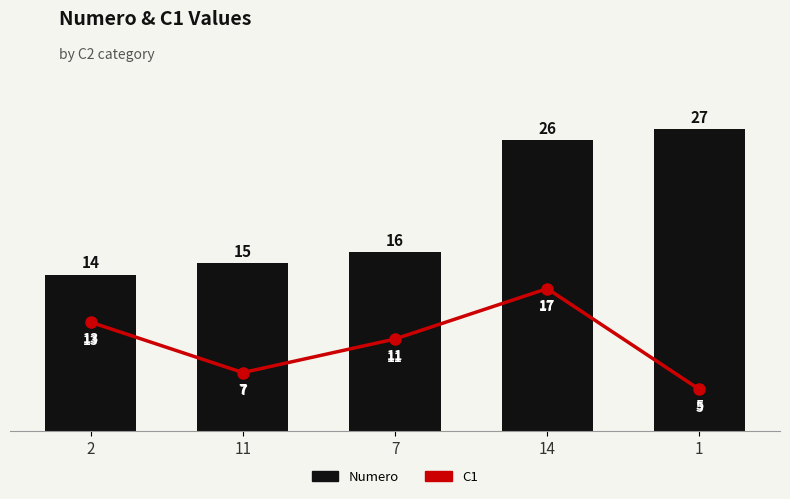

Are the bars grouped side by side (vs. stacked)?

Yes